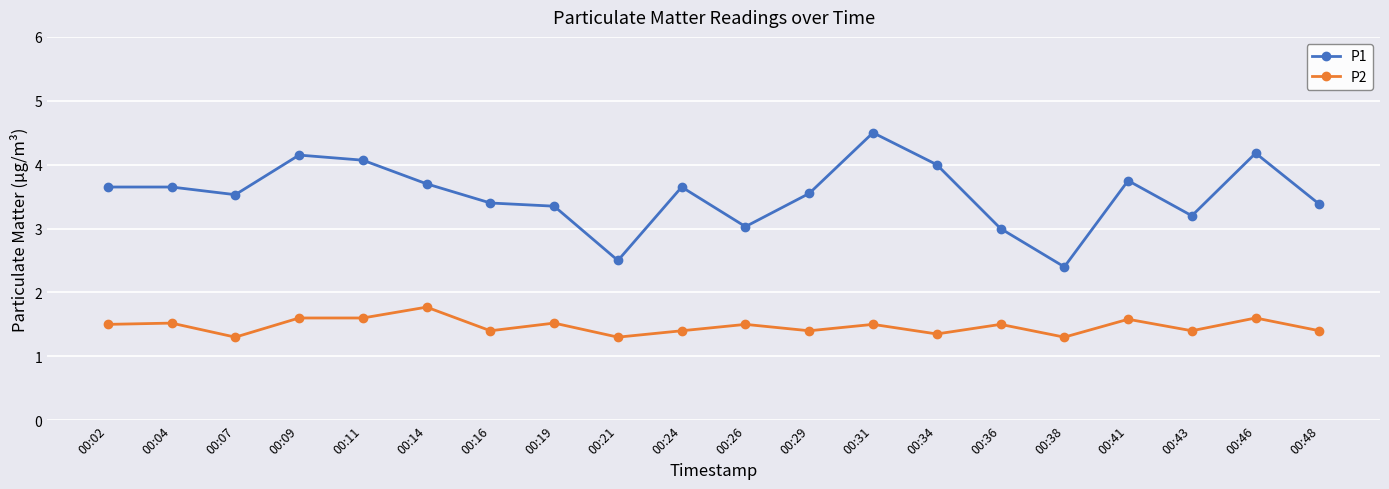

Which label corresponds to the largest value in the chart?

00:31